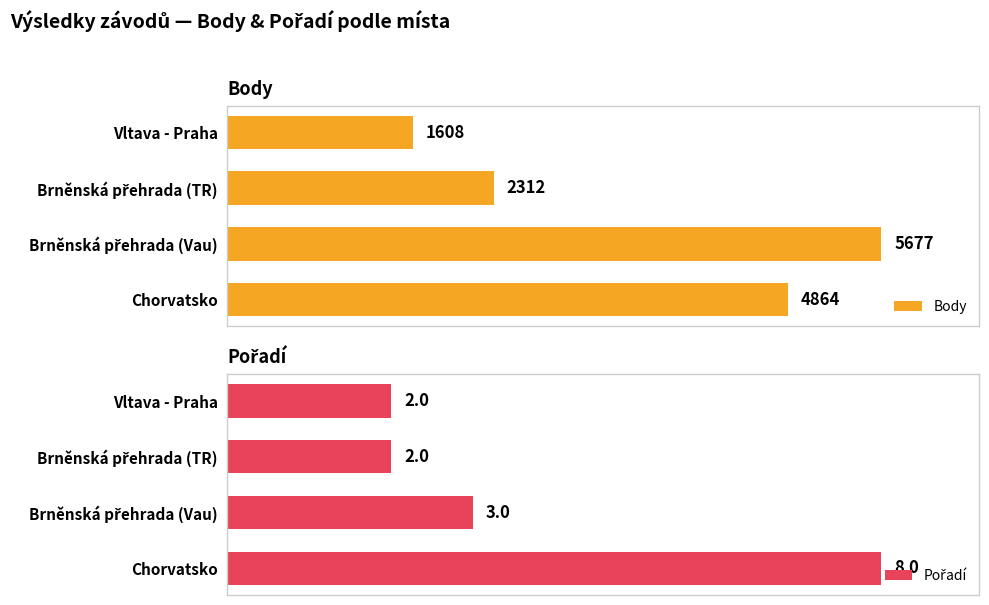

At which label is Body closest to 3642?

Chorvatsko